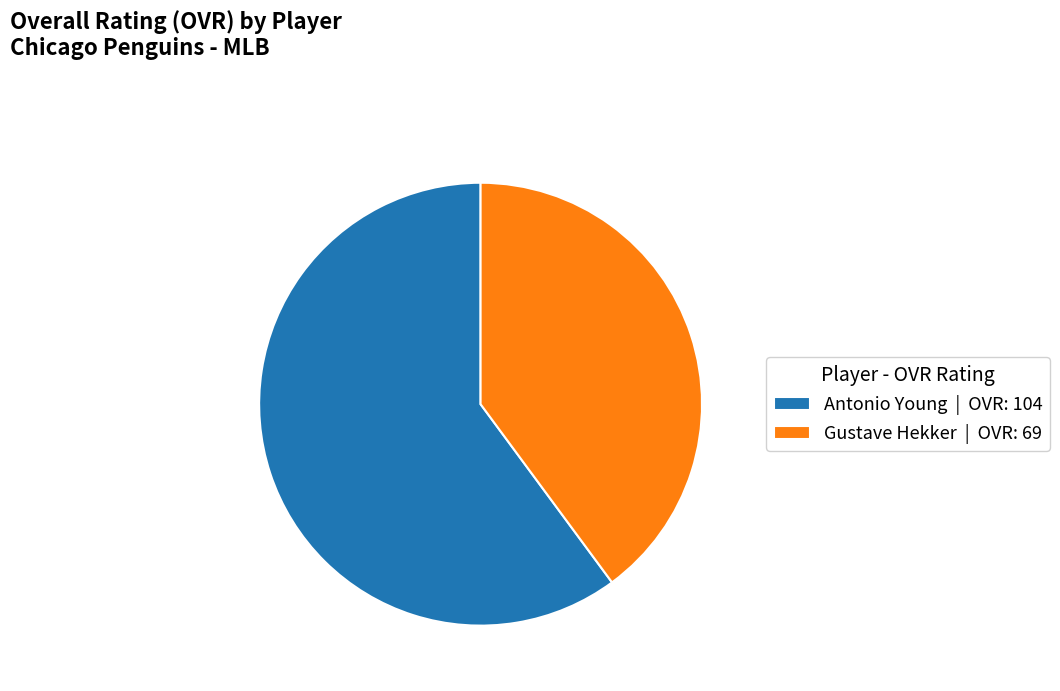

Is Antonio Young | OVR: 104 the majority of the pie?

Yes